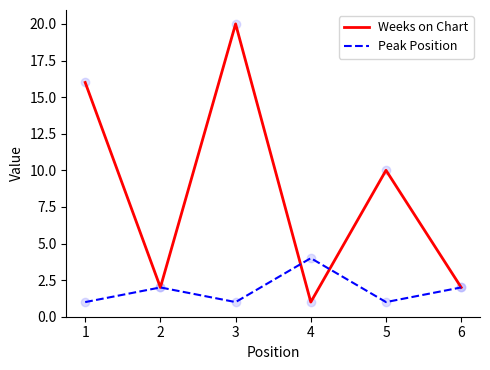

Is the value of Peak Position at 4 greater than the value of Weeks on Chart at 1?

No